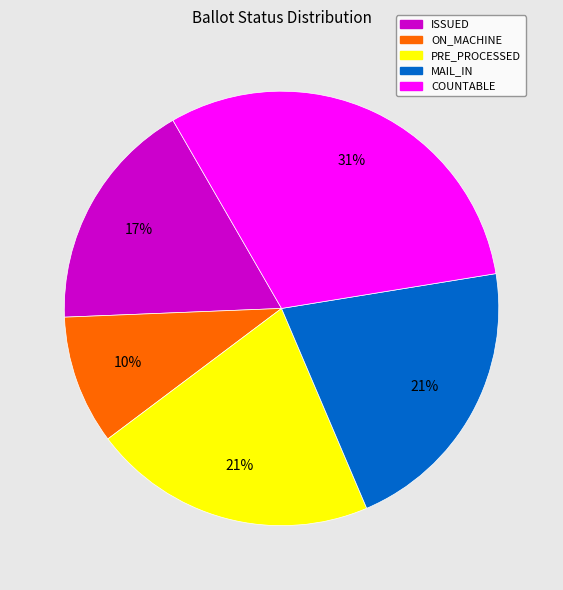

Is there a majority slice in this chart?

No